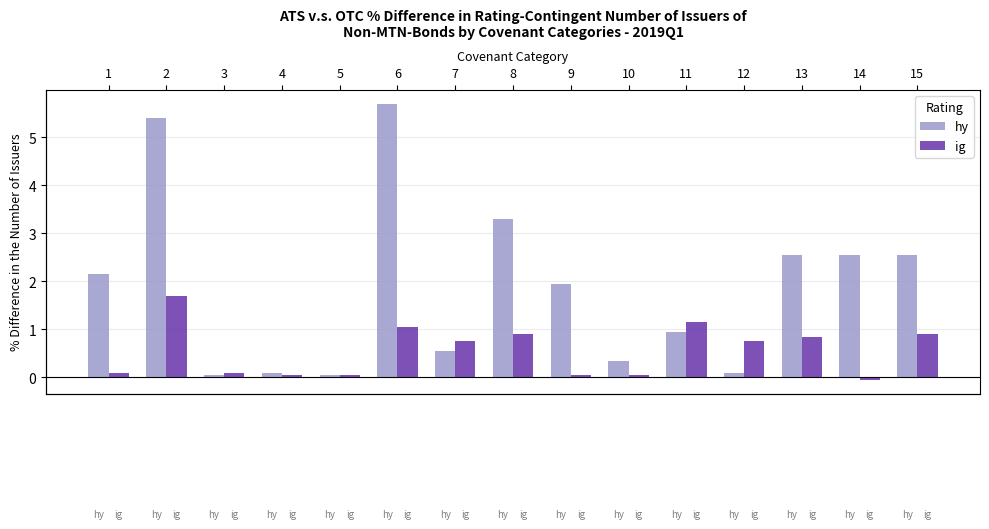

The ig series shows 1.2 at 13. True or false?

False